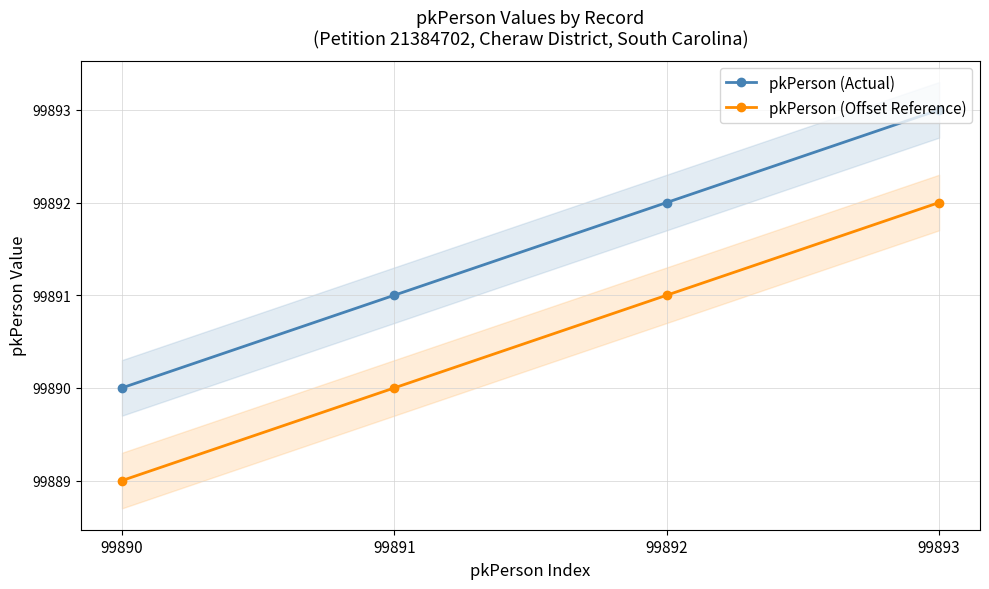

Reading right to left, what are all the values shown in this chart?

pkPerson (Actual): 99893=99893	99892=99892	99891=99891	99890=99890
pkPerson (Offset Reference): 99893=99892	99892=99891	99891=99890	99890=99889